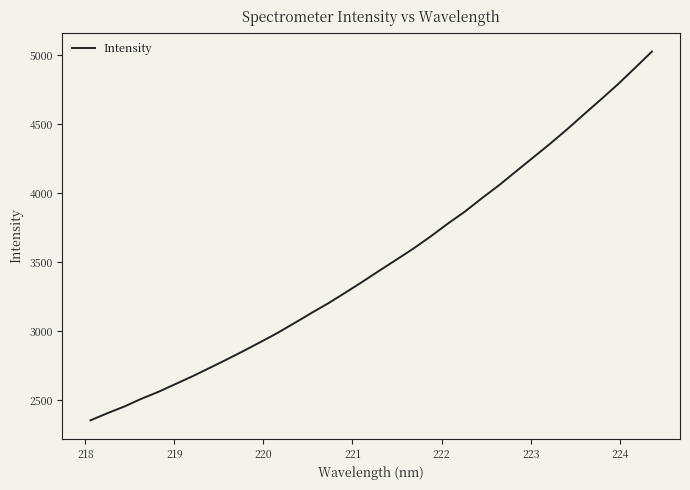

What is the minimum value shown in the chart?

2353.5